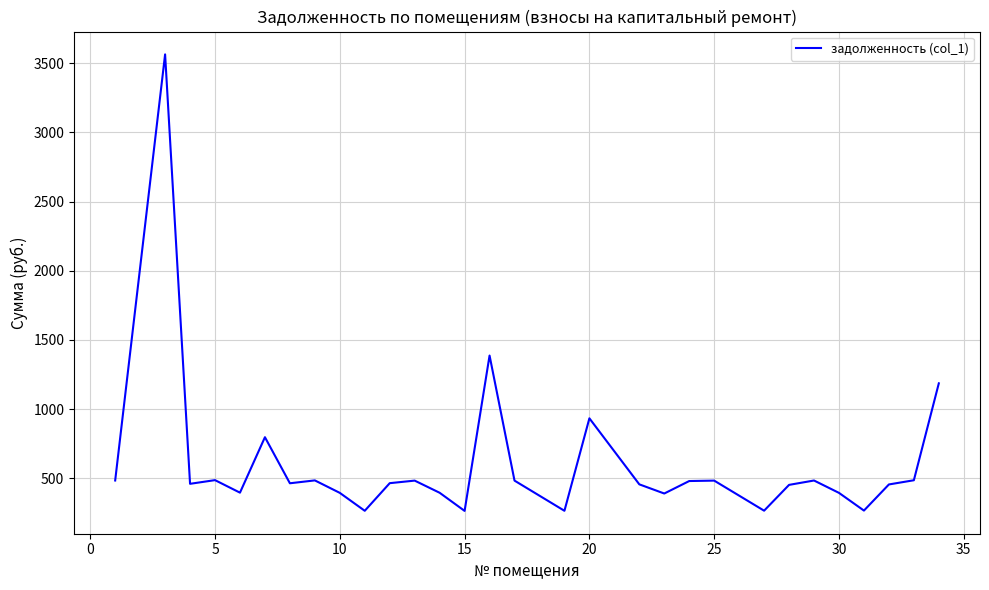

What is the minimum value shown in the chart?

263.7